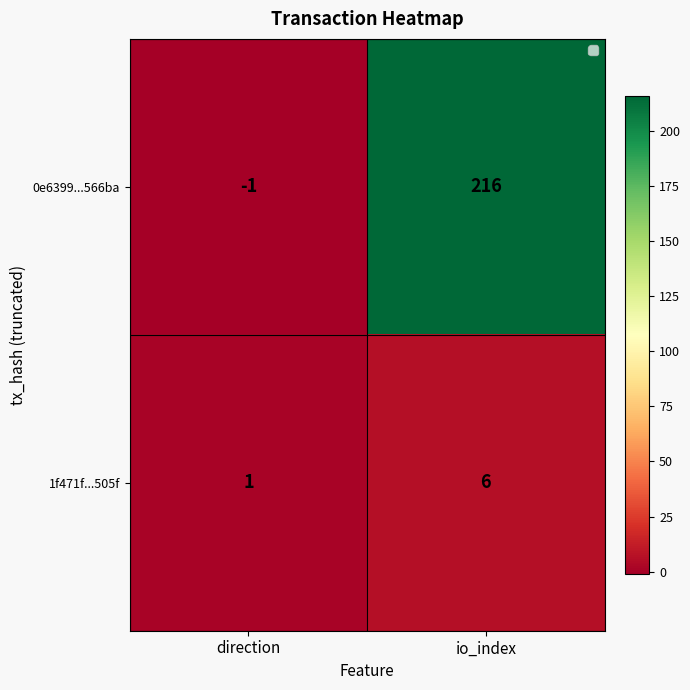

At how many categories does at least one series exceed 210?

1